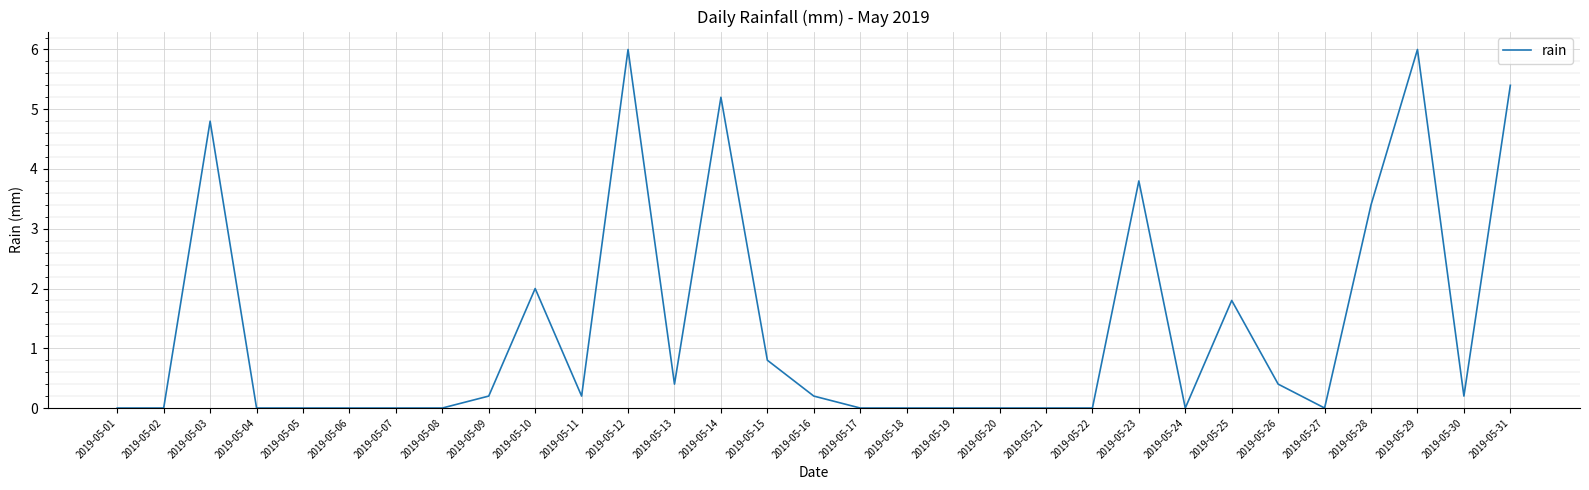

What is the greatest value displayed?

6.0